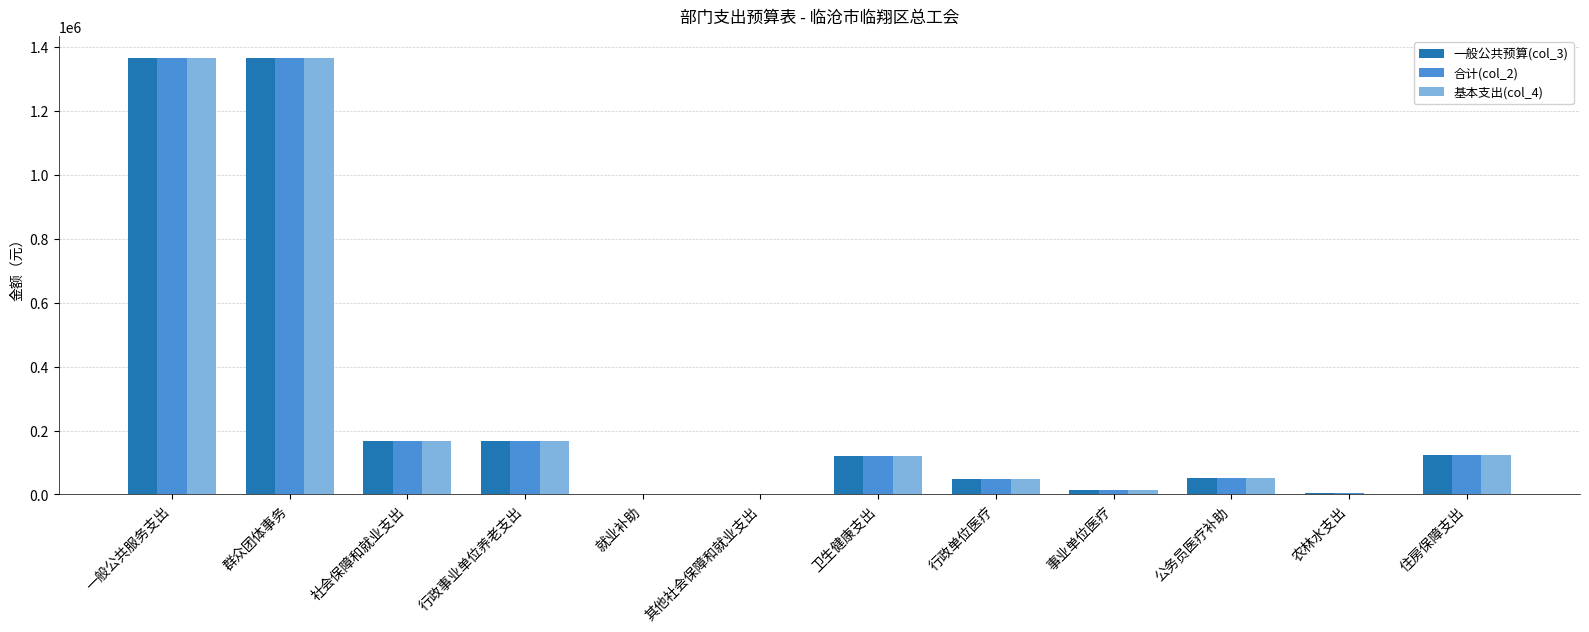

What is the highest value of the 基本支出(col_4) series?

1365174.0